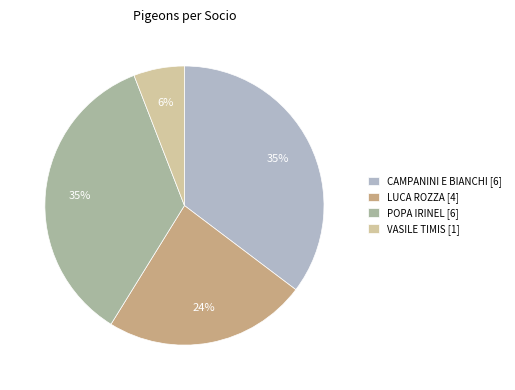

Does any single category account for the majority?

No